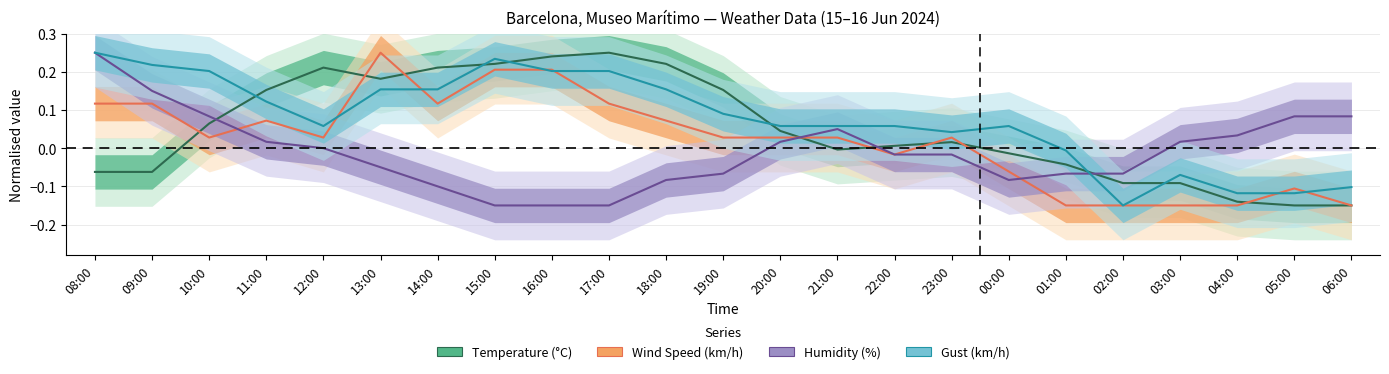

Count the number of data series in this chart.

4